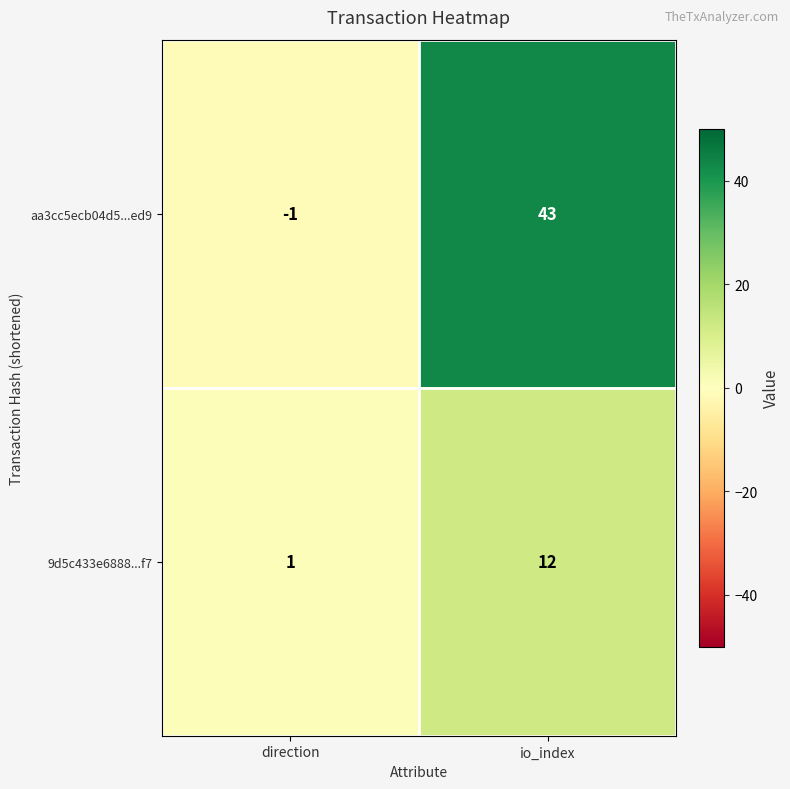

How many data points does each series have?

2